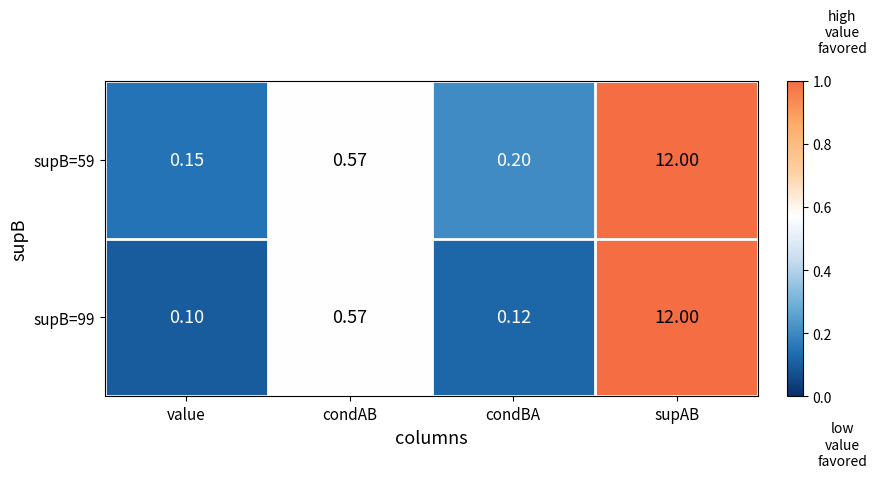

Where is supB=99 nearest to the value 6?

condAB